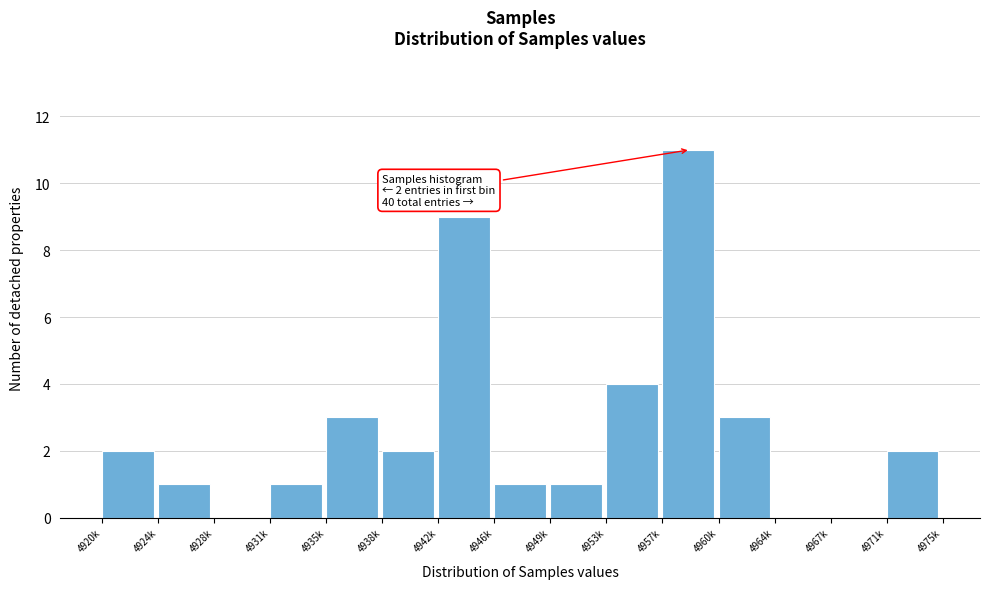

Reading left to right, transcribe all the data shown in this chart.

4920k=2	4924k=1	4928k=0	4931k=1	4935k=3	4938k=2	4942k=9	4946k=1	4949k=1	4953k=4	4957k=11	4960k=3	4964k=0	4967k=0	4971k=2